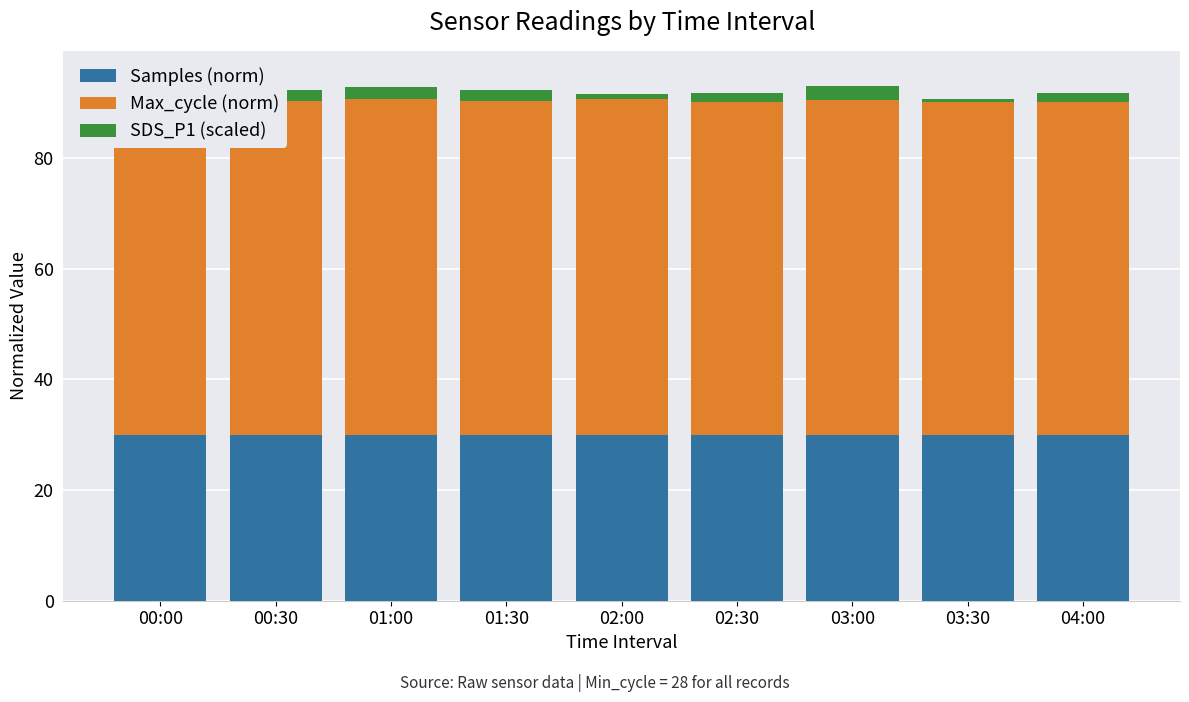

Are the bars horizontal?

No